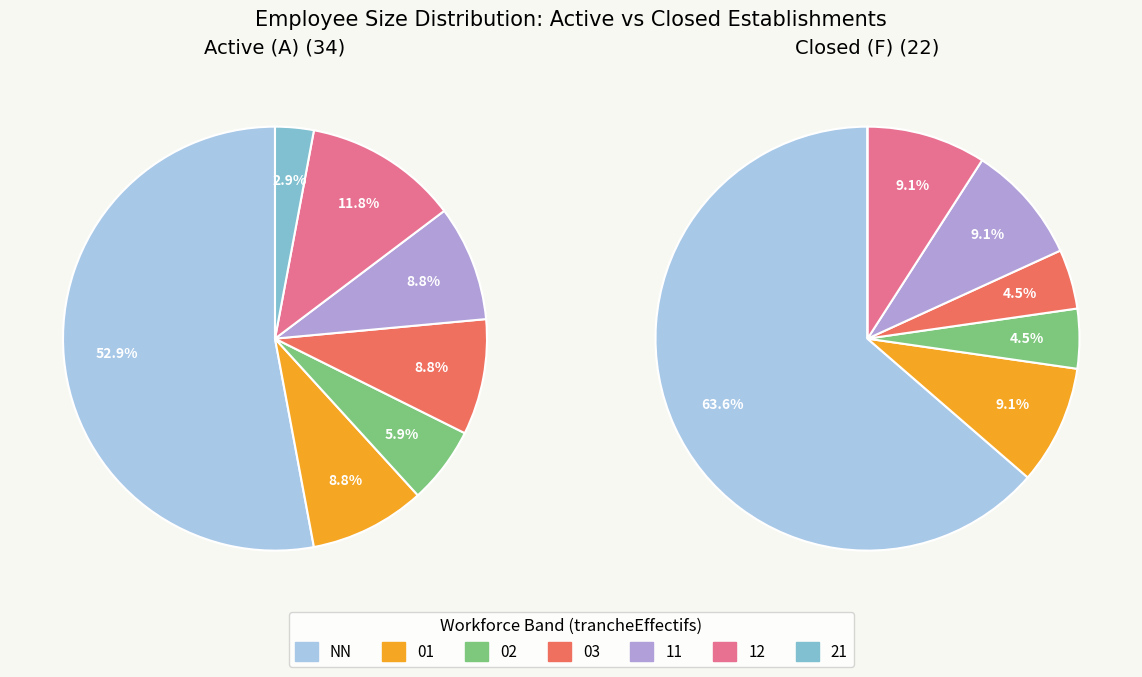

Does 03 represent more than half of the total?

No